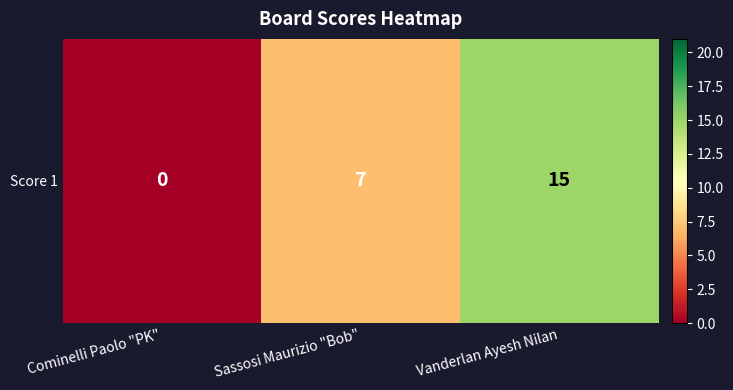

Rank the categories by value from highest to lowest.

Vanderlan Ayesh Nilan, Sassosi Maurizio "Bob", Cominelli Paolo "PK"